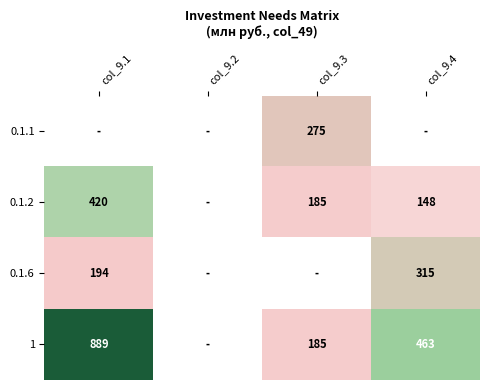

At how many categories does at least one series exceed 366?

2